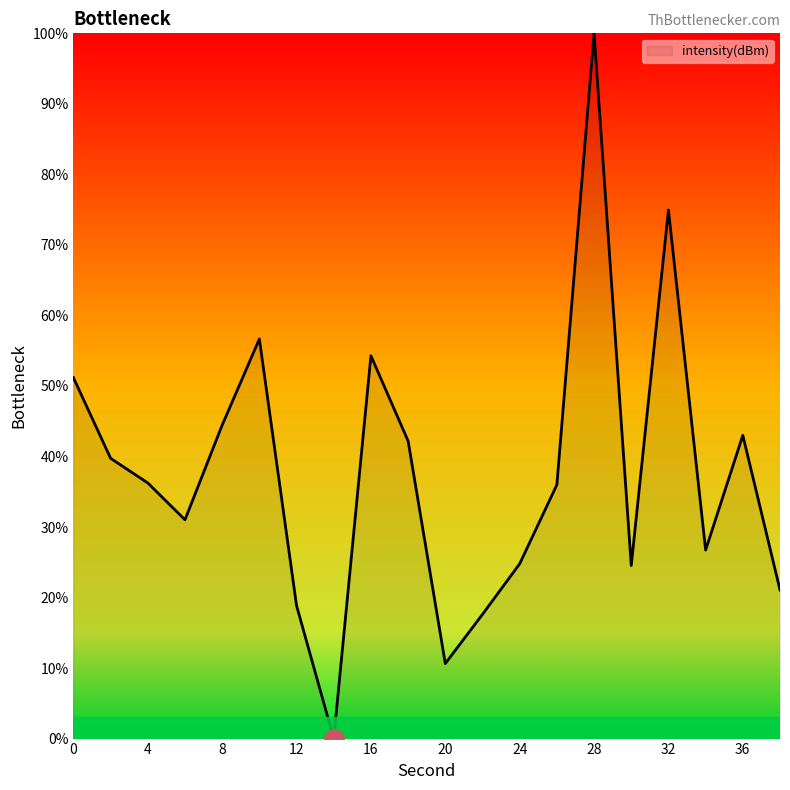

Does the chart display data point markers on the line(s)?

No